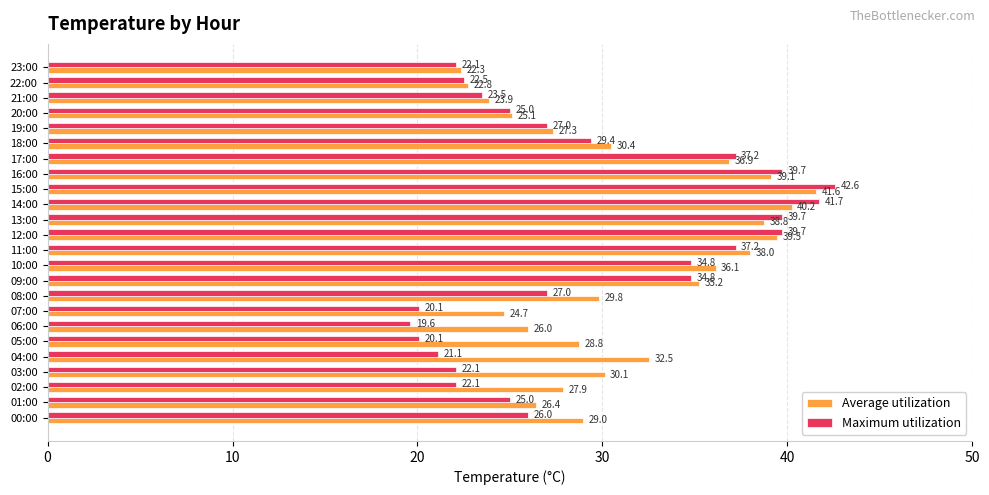

At how many categories does at least one series exceed 36?

8